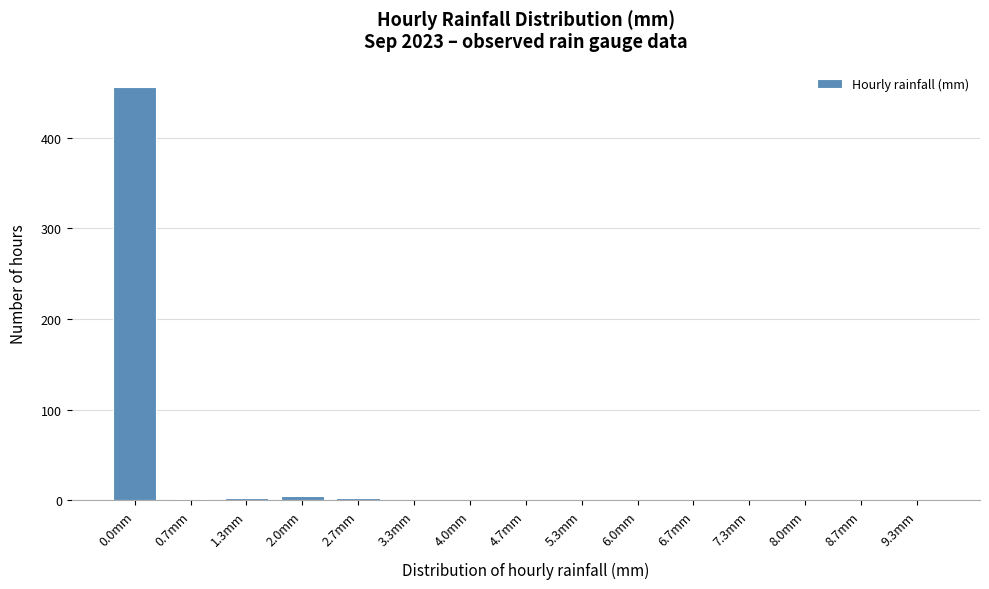

The value at 5.3mm is -302. True or false?

False